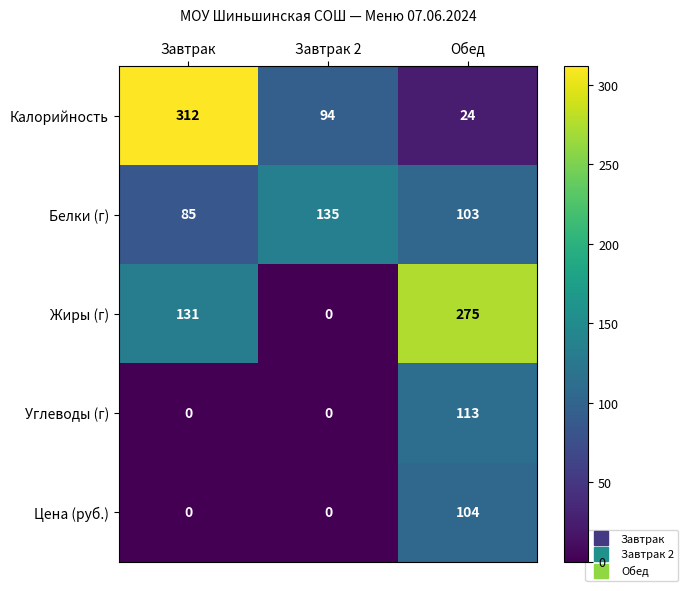

At which label is Белки (г) closest to 110?

Обед